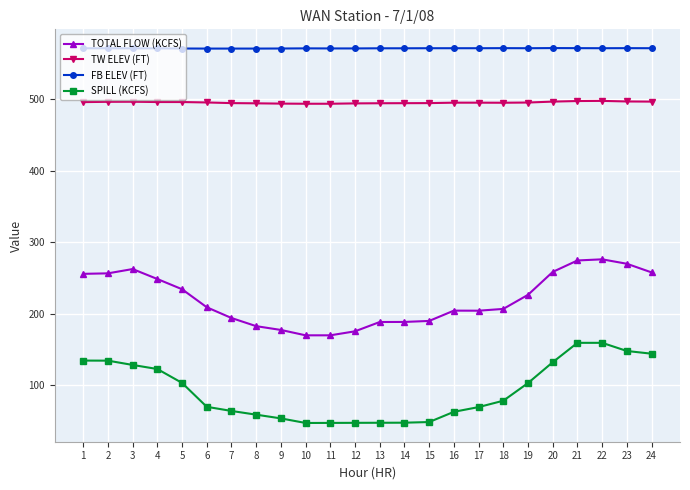

What is the spread (max minus min) of values at 16?

508.1